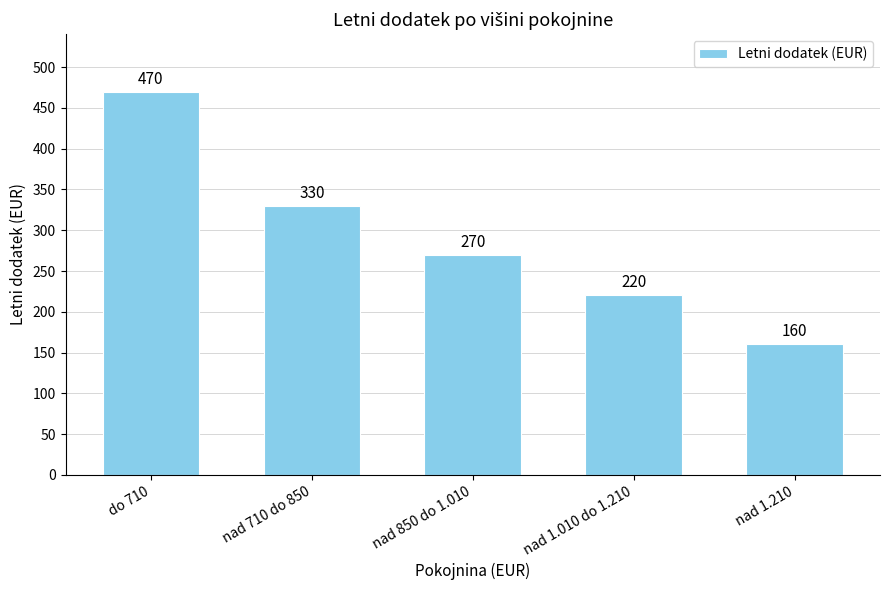

What is the label of the 2nd bar from the left?

nad 710 do 850